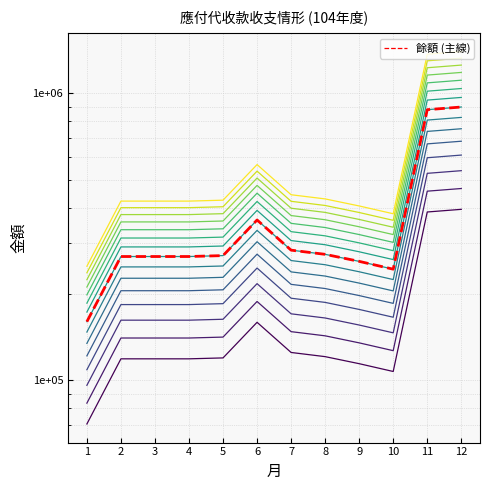

What is the ratio of the value at 6 to the value at 4?

1.3